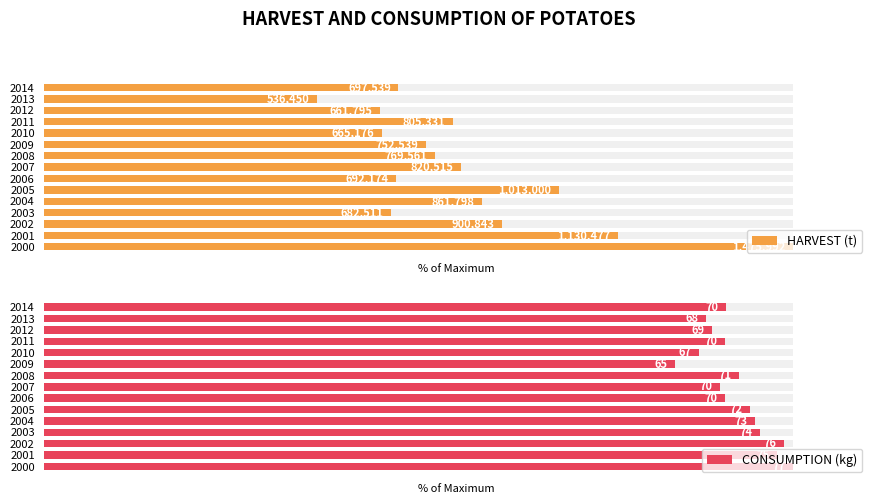

The HARVEST (t) series shows 26.6 at 2004. True or false?

False